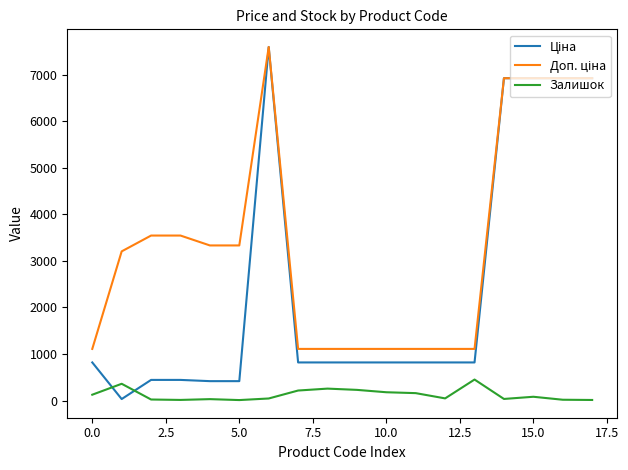

What is the maximum value shown in the chart?

7596.5